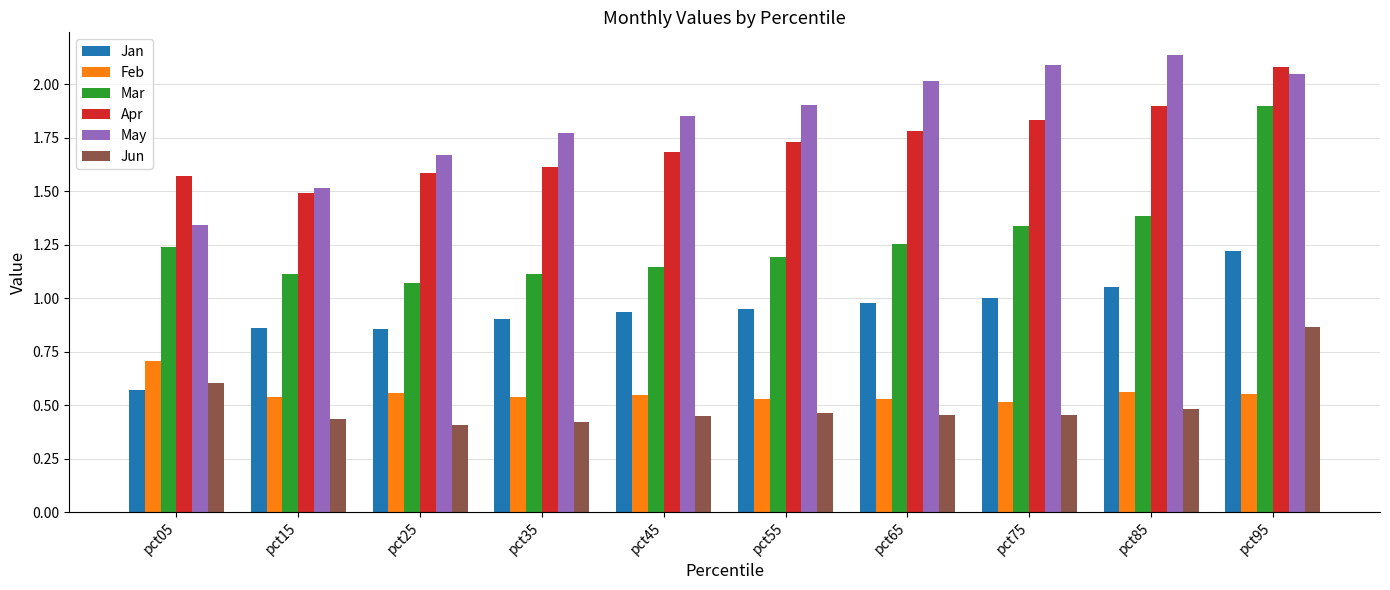

The Mar series shows 0.4 at pct65. True or false?

False